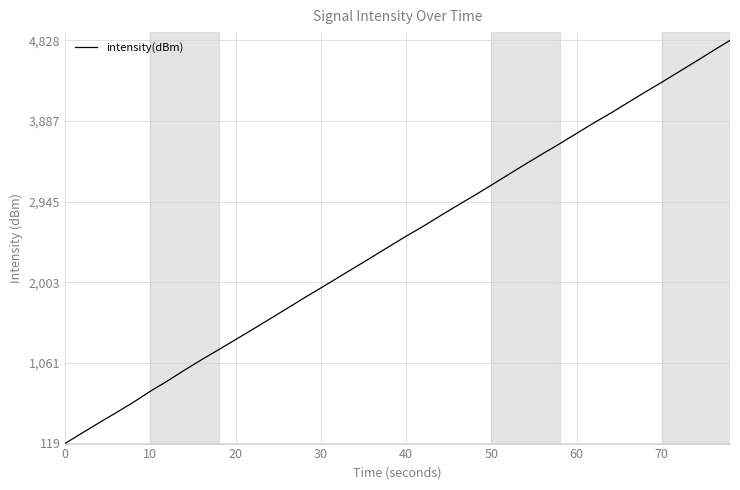

What is the difference between the maximum and minimum values?

4709.7